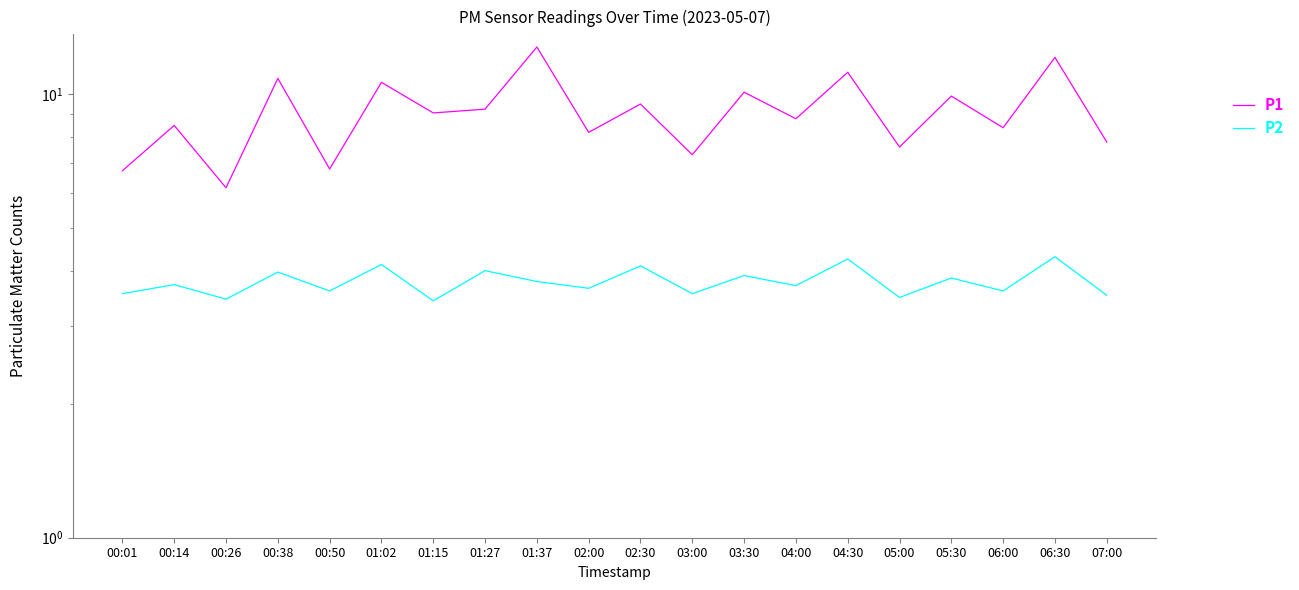

Is the value of P2 at 01:27 greater than the value of P1 at 02:00?

No